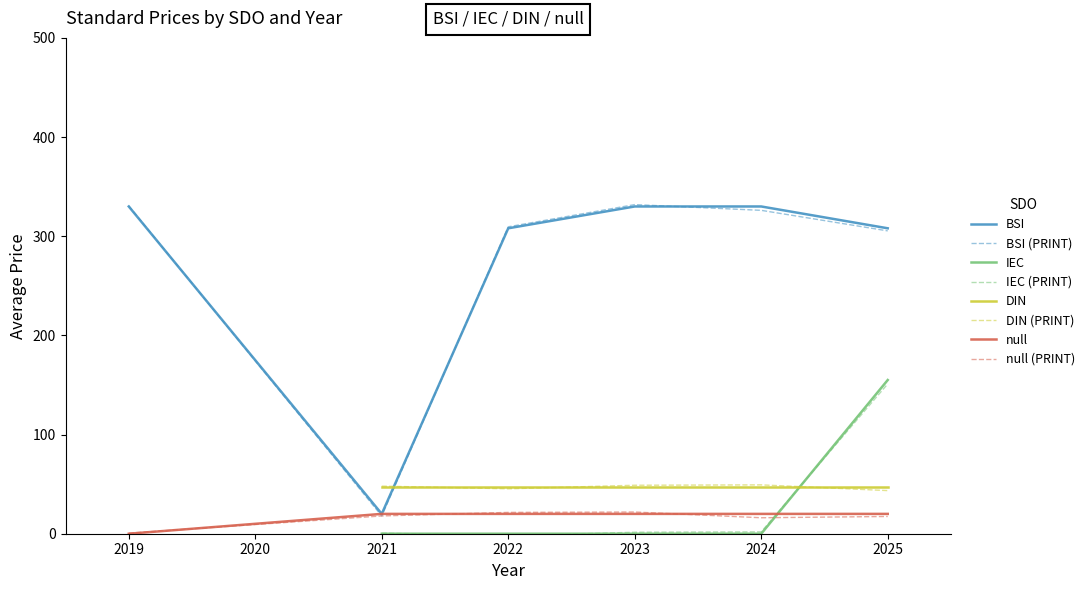

What is the highest value of the null series?

20.0